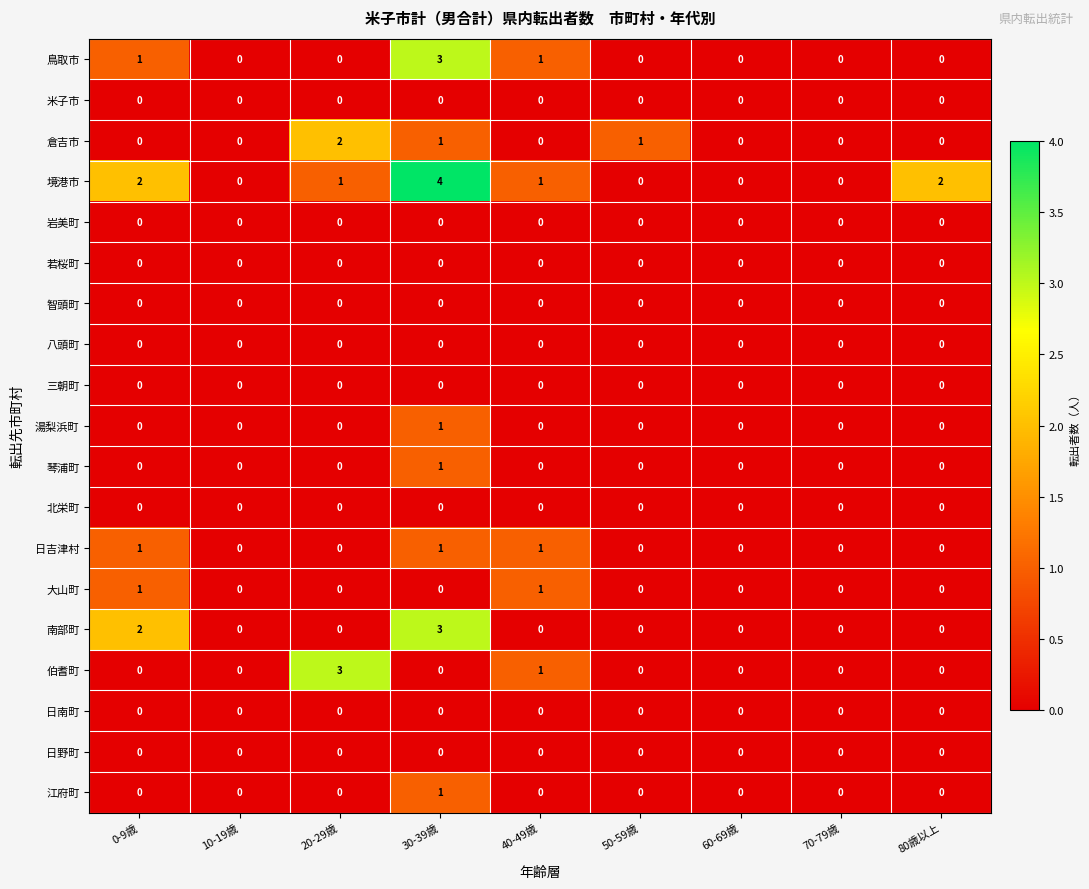

Which series has the largest range (max minus min)?

境港市